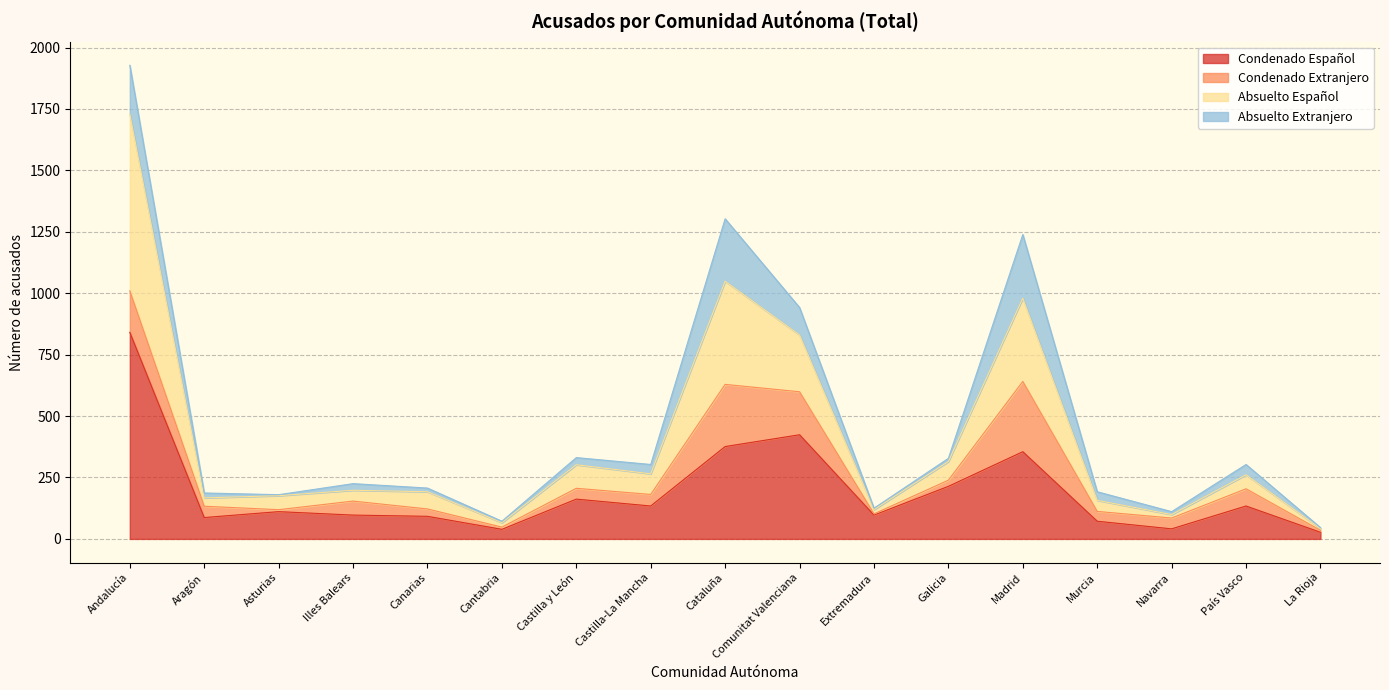

At which category is the sum across all series the highest?

Andalucía